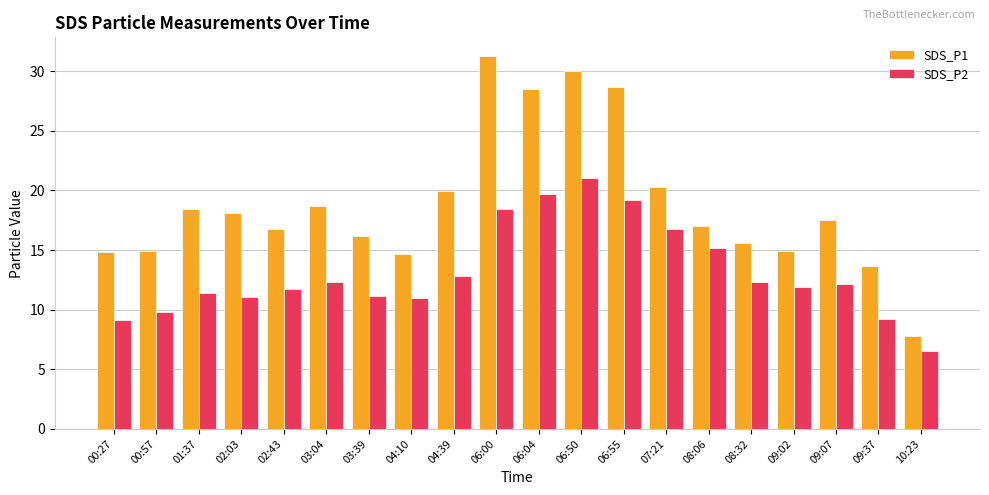

What is the sum of all SDS_P2 values?

262.7